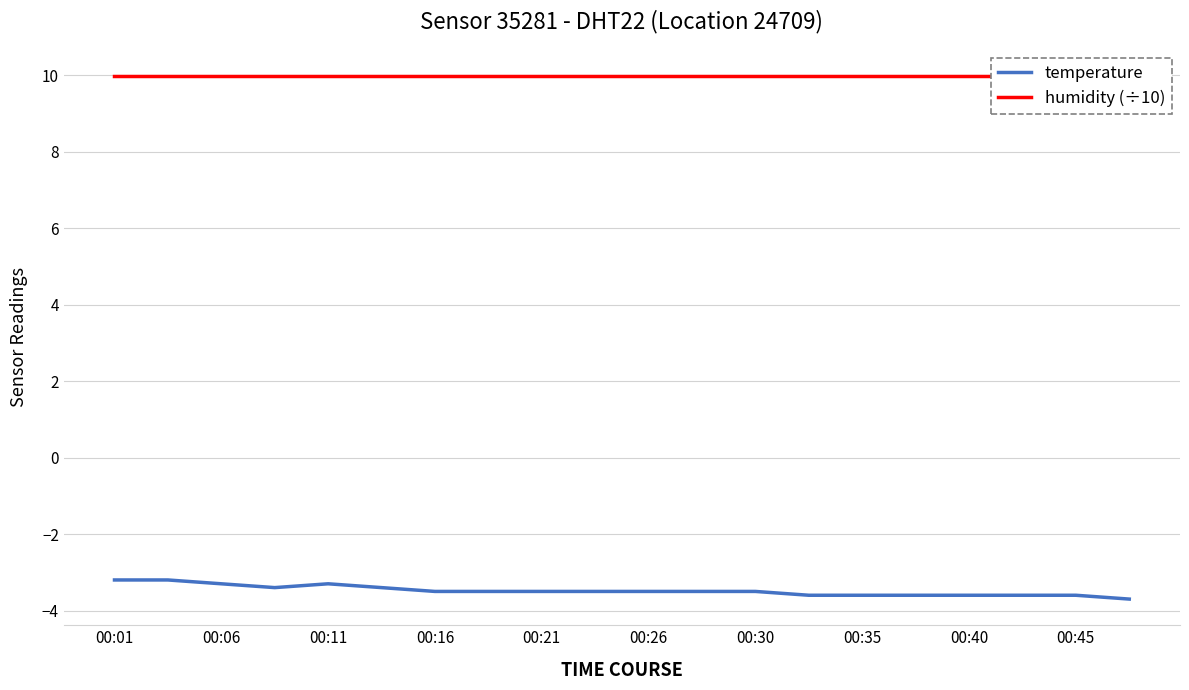

Which series has the largest total across all categories?

humidity (÷10)